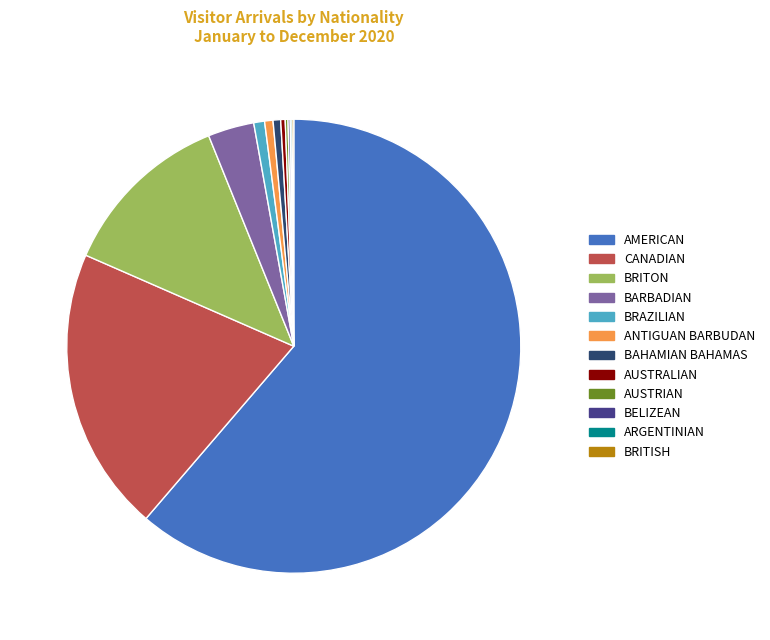

The AUSTRALIAN slice represents 7% of the pie. True or false?

False